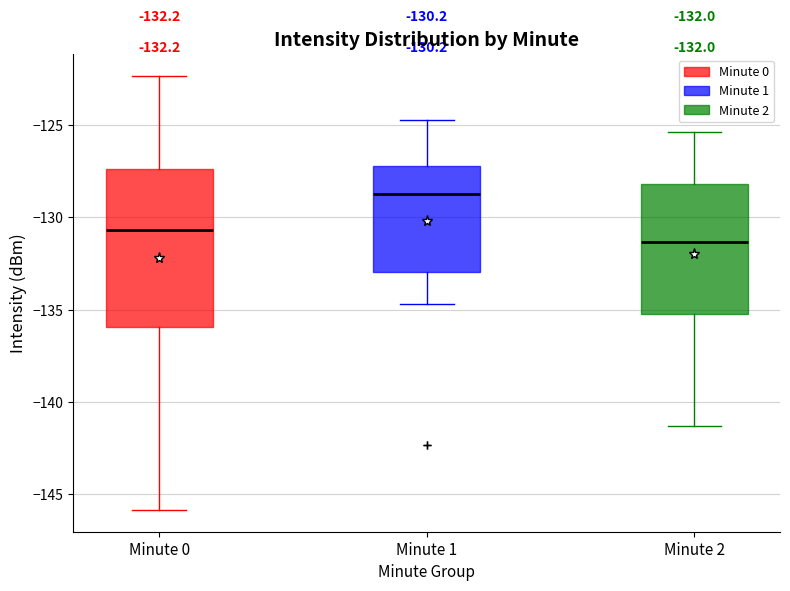

Which box has the lowest median line?

Minute 2